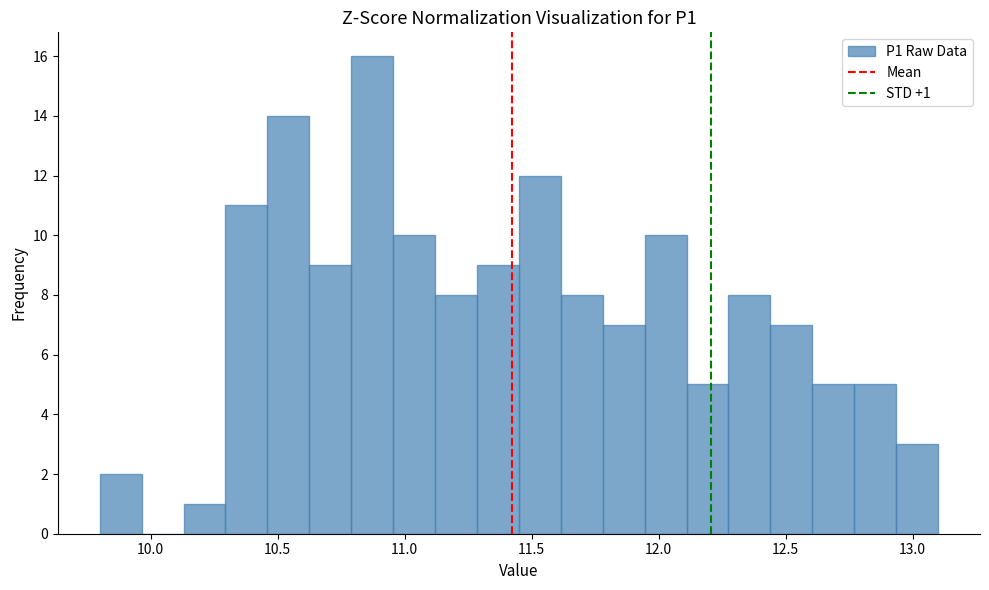

Around what value on the x-axis is the tallest bar? Give the approximate position of its centre, as read against the axis.

10.85